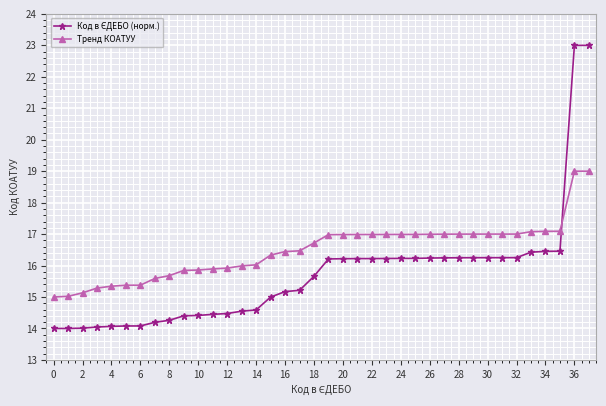

Which series has the largest total across all categories?

Тренд КОАТУУ